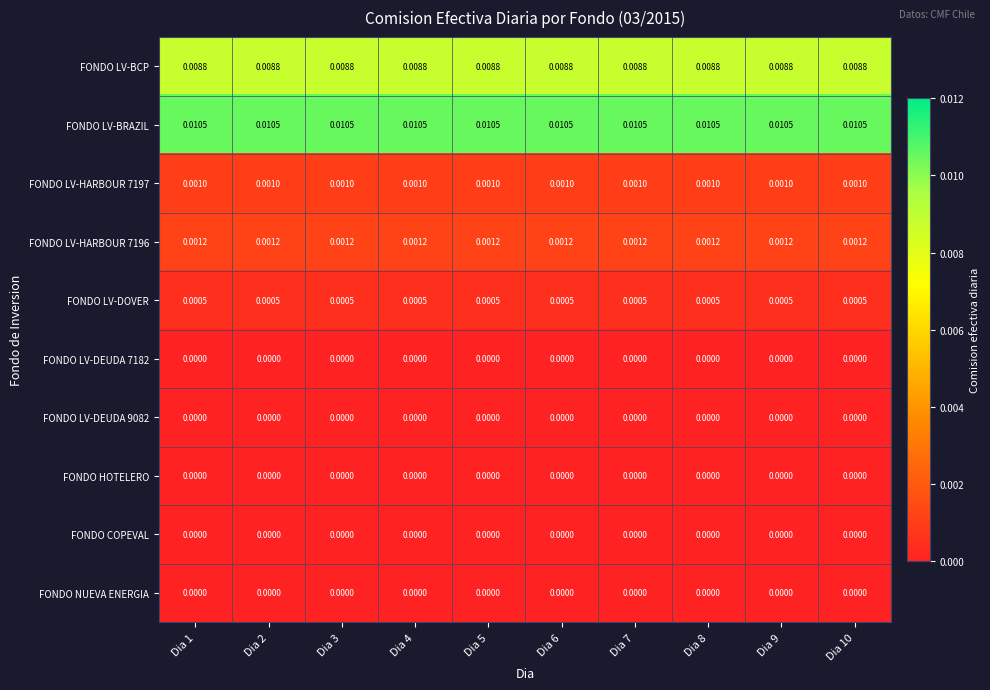

Which series has the largest total across all categories?

FONDO LV-BRAZIL